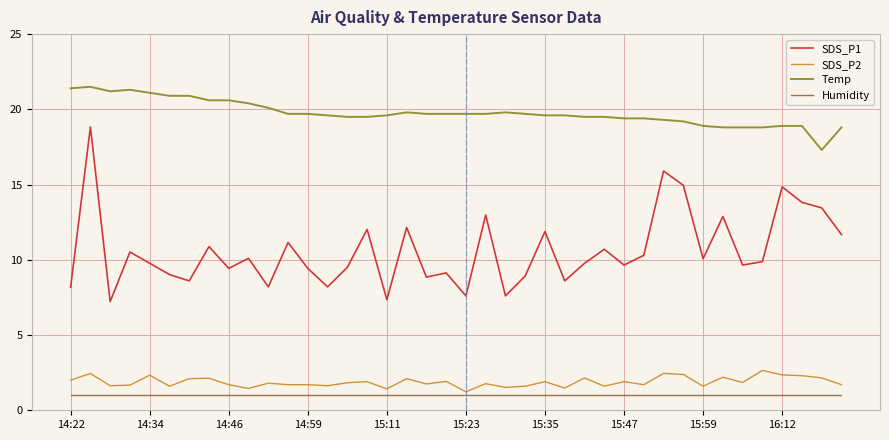

True or false: Temp and Humidity intersect in this chart.

False